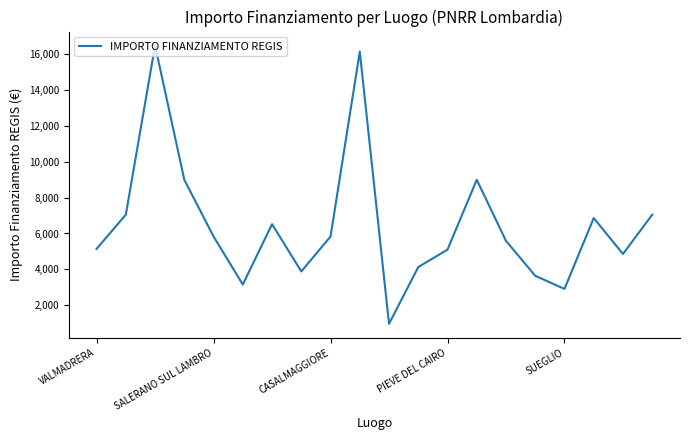

True or false: the data has more than 2 interior local peaks.

True